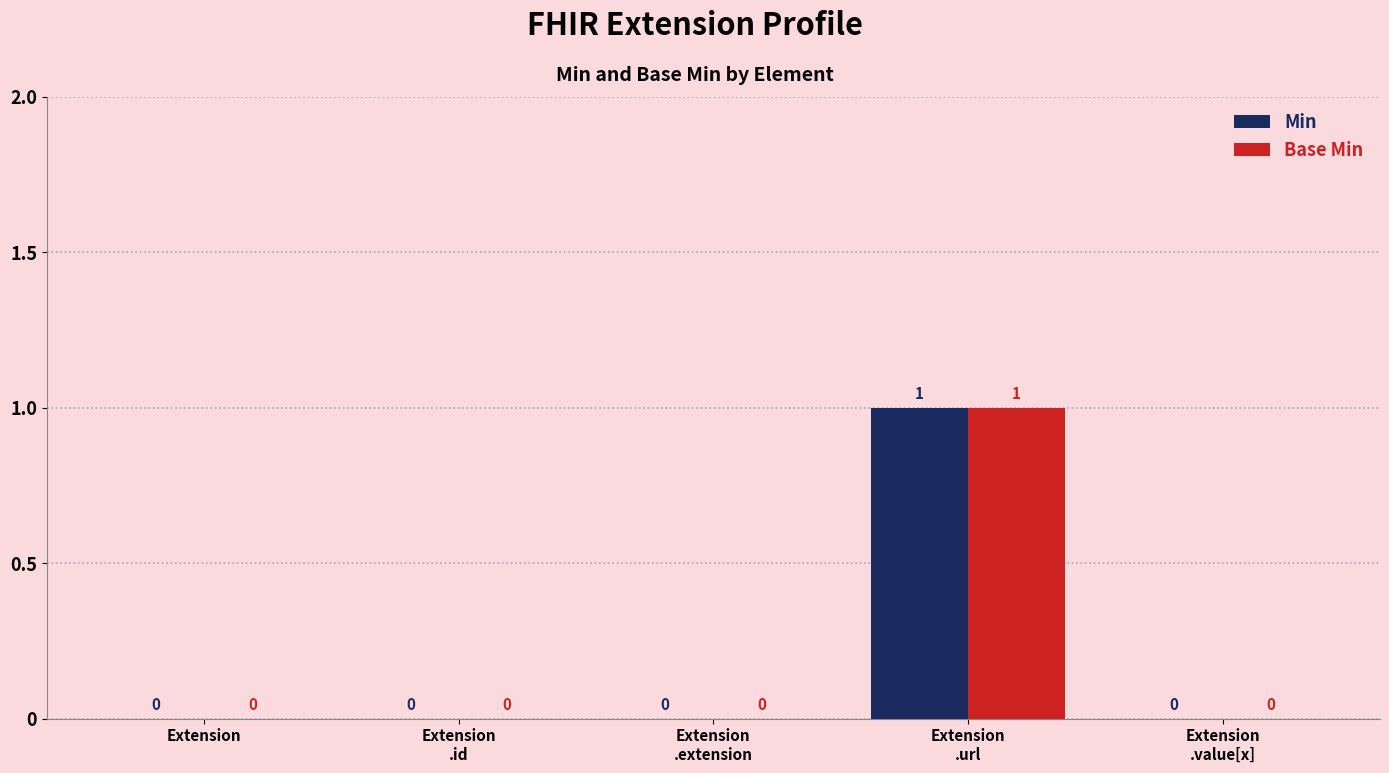

Is it true that Min equals 0 at Extension?

True